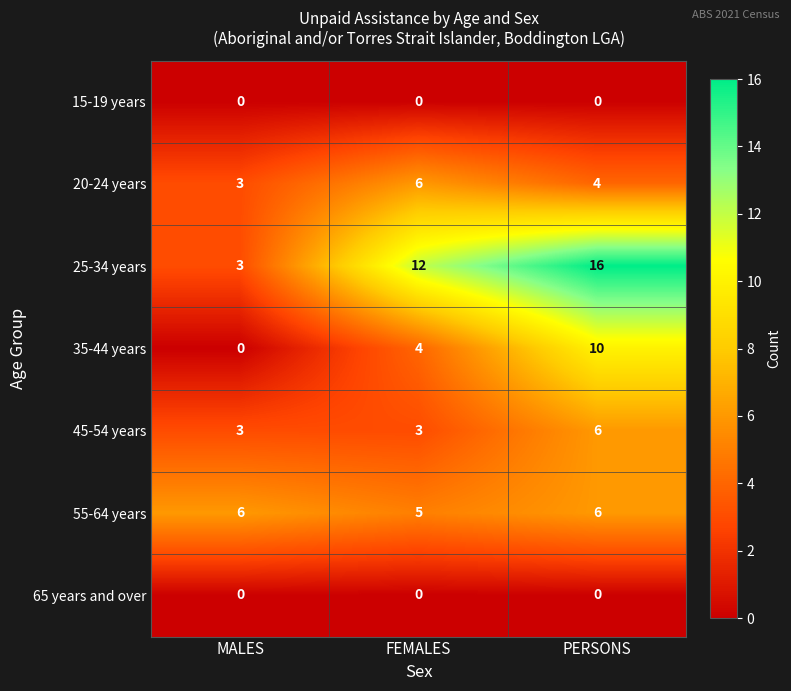

Reading left to right, extract all data points from this chart.

15-19 years: MALES=0	FEMALES=0	PERSONS=0
20-24 years: MALES=3	FEMALES=6	PERSONS=4
25-34 years: MALES=3	FEMALES=12	PERSONS=16
35-44 years: MALES=0	FEMALES=4	PERSONS=10
45-54 years: MALES=3	FEMALES=3	PERSONS=6
55-64 years: MALES=6	FEMALES=5	PERSONS=6
65 years and over: MALES=0	FEMALES=0	PERSONS=0